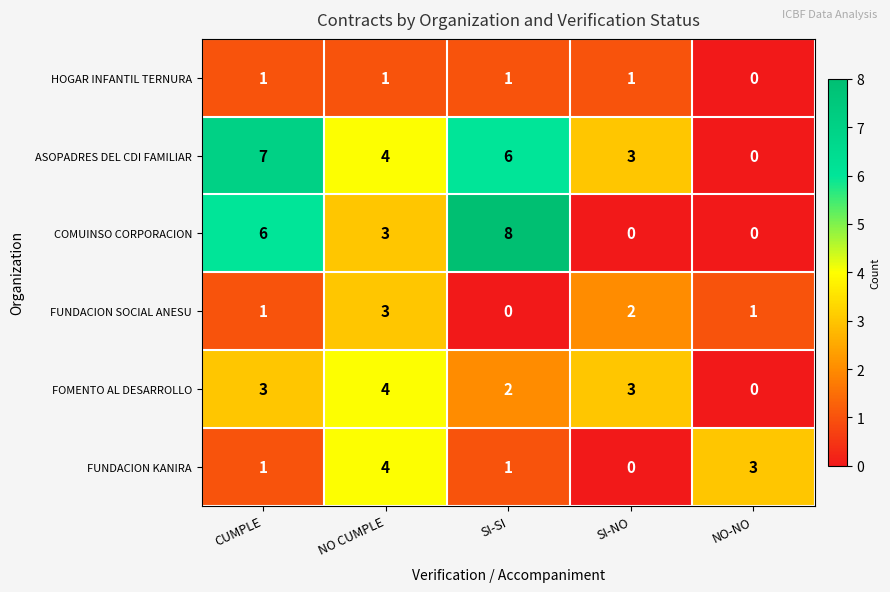

What is the sum of the ASOPADRES DEL CDI FAMILIAR values at NO CUMPLE and SI-SI?

10